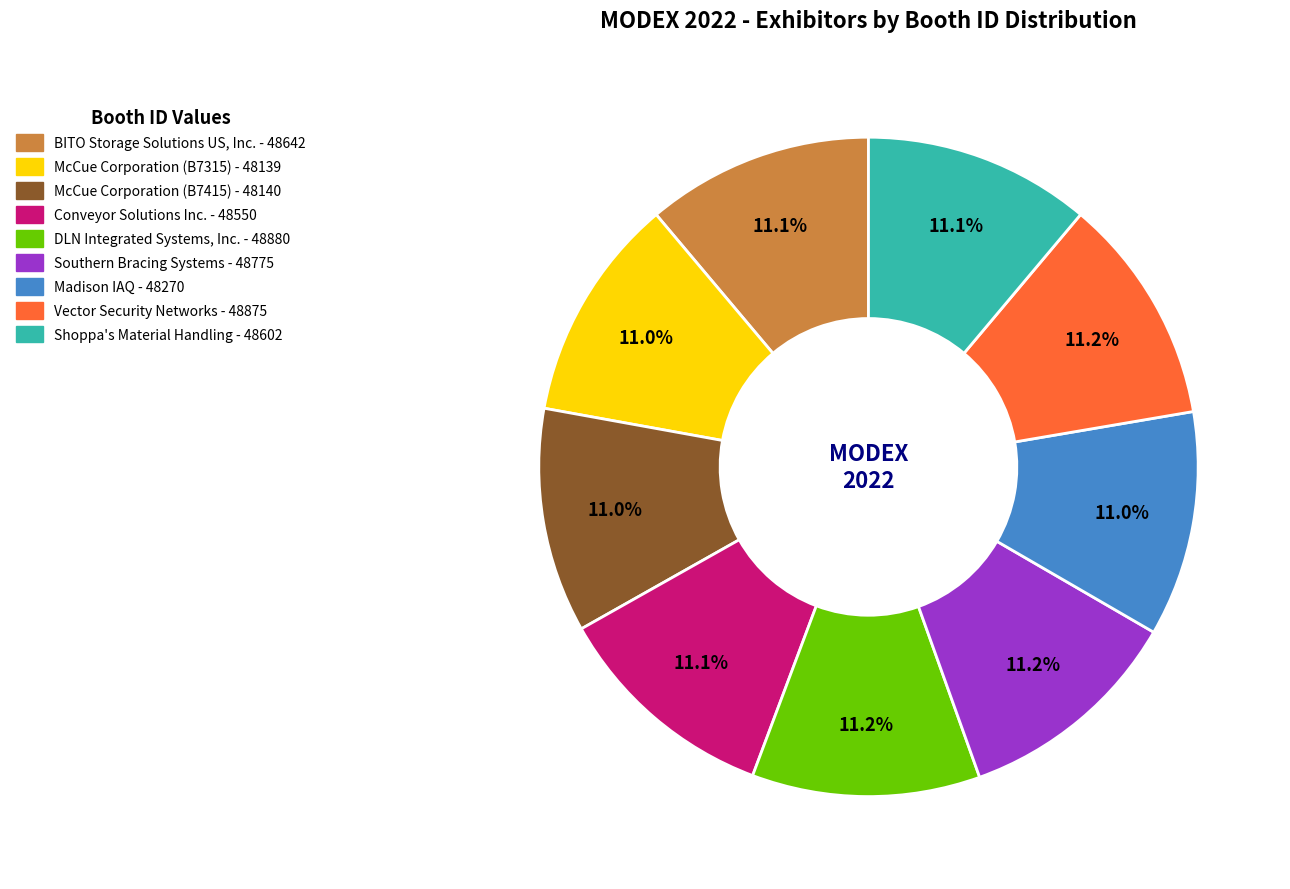

To the nearest percent, what percentage of the pie is Conveyor Solutions Inc.?

11%